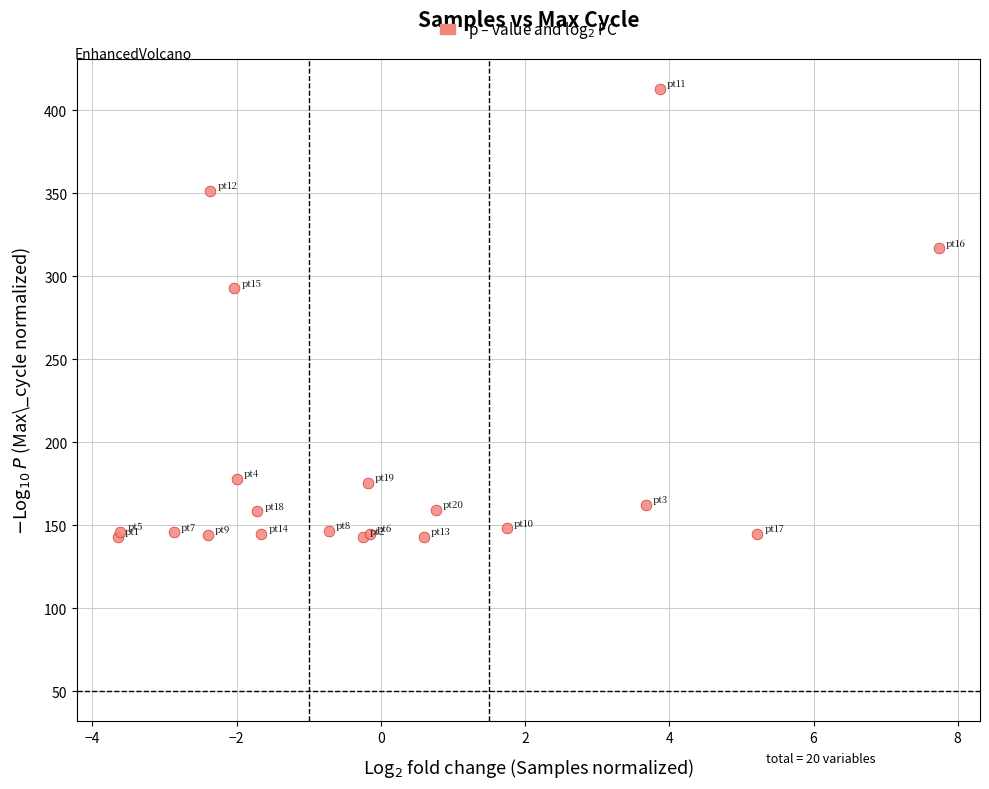

What Y value in the scatter plot is closest to 277?

292.8